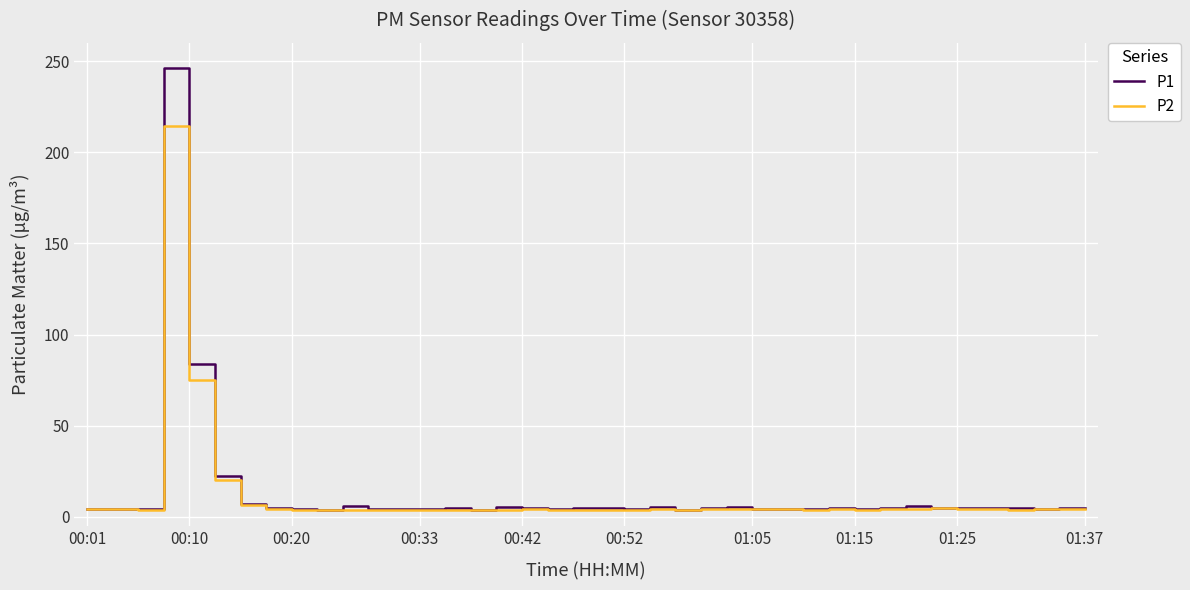

Which series has the widest spread of values?

P1